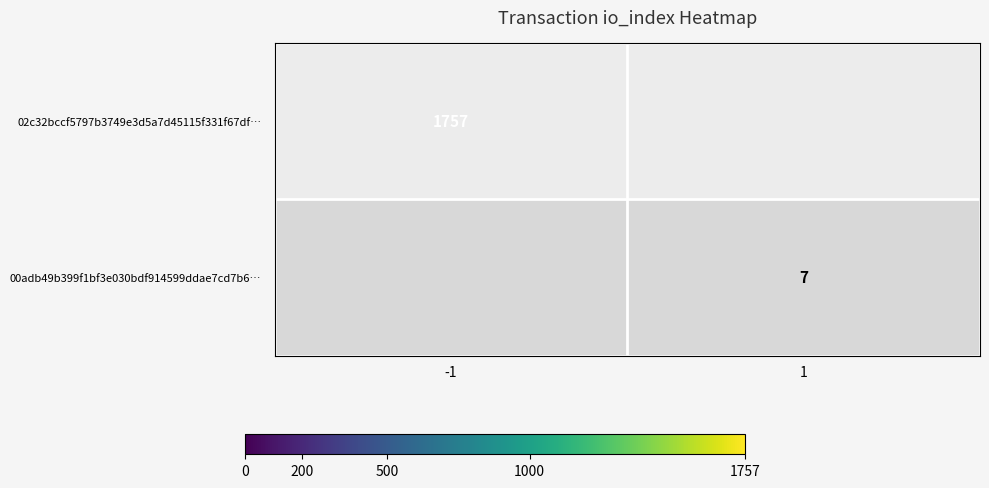

What is the difference between the highest and lowest values at -1?

1757